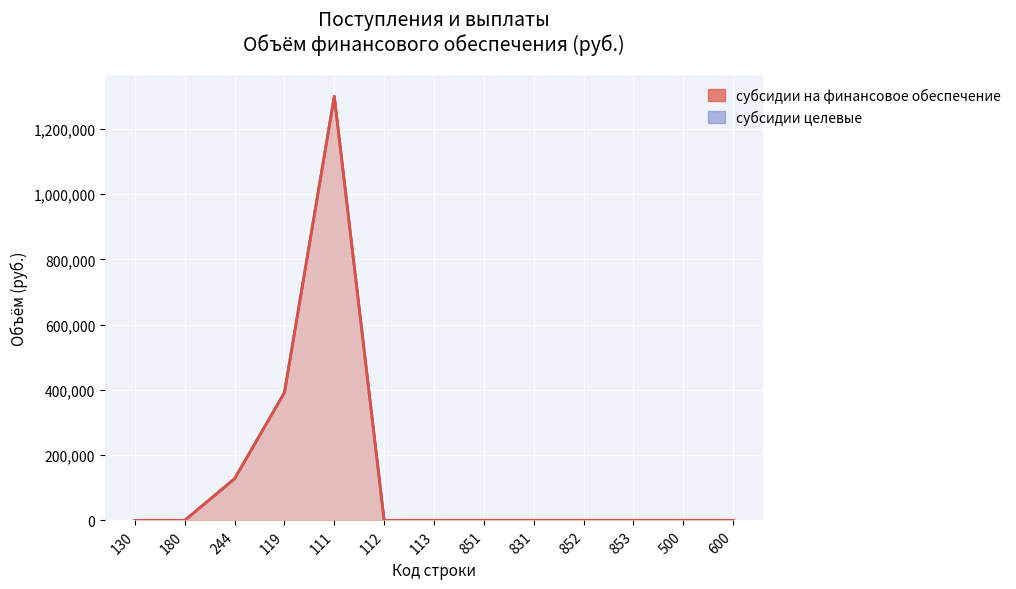

Reading left to right, list all the values displayed in this chart.

0.0	0.0	127828.7	392000.0	1300000.0	0.0	0.0	0.0	0.0	0.0	0.0	0.0	0.0